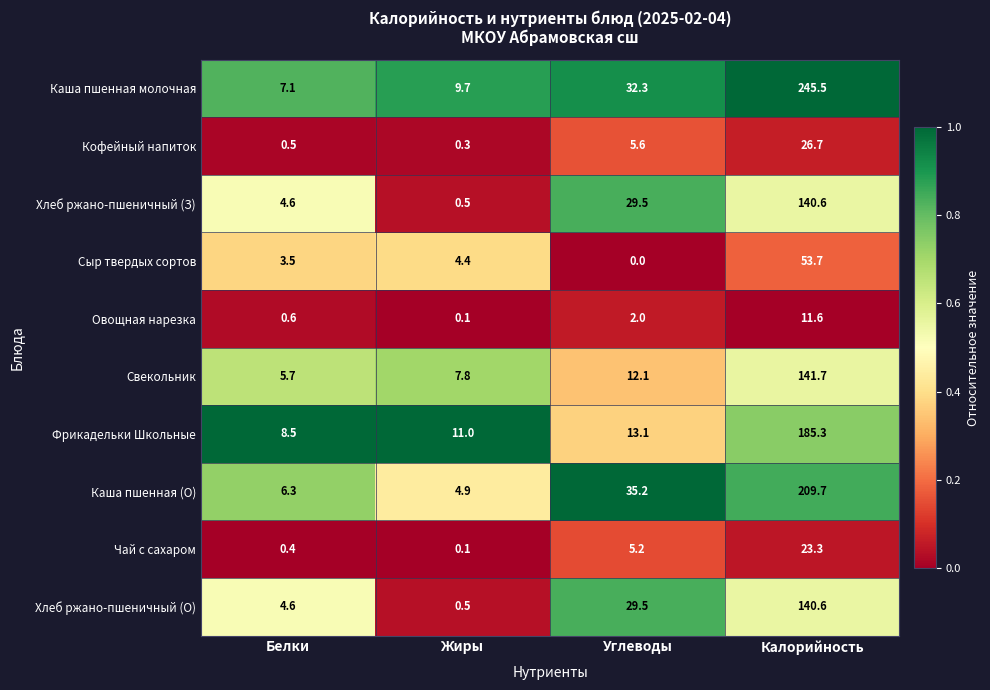

How many data points does each series have?

4